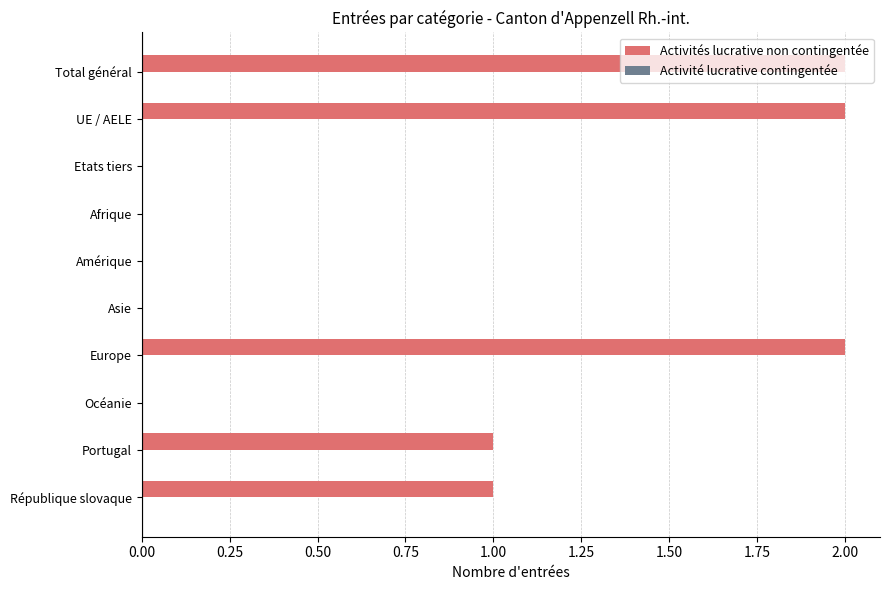

Between Total général and Océanie, which is larger?

Total général